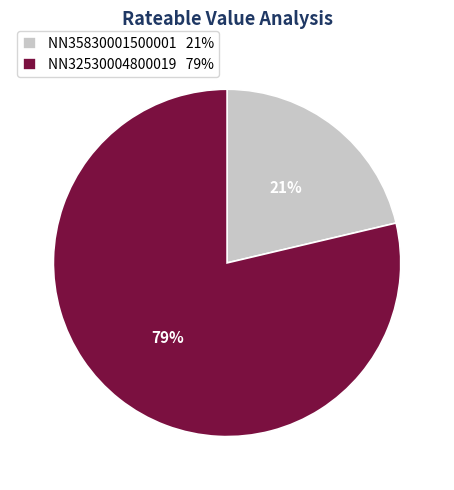

Does NN35830001500001 account for over 50% of the chart?

No